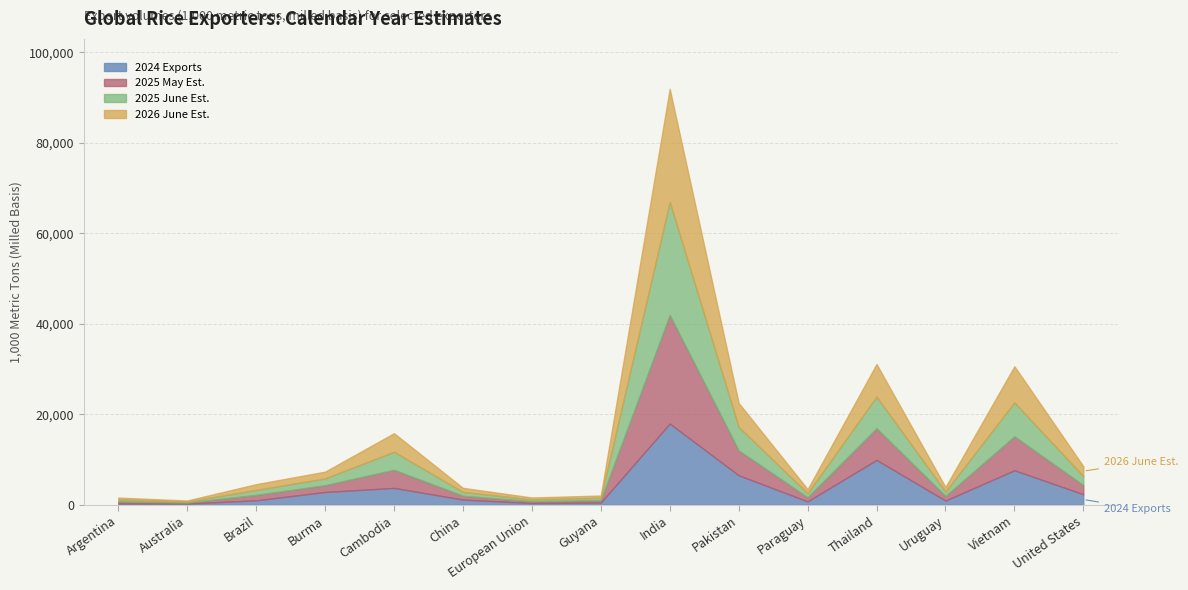

Does the chart have visible grid lines?

Yes